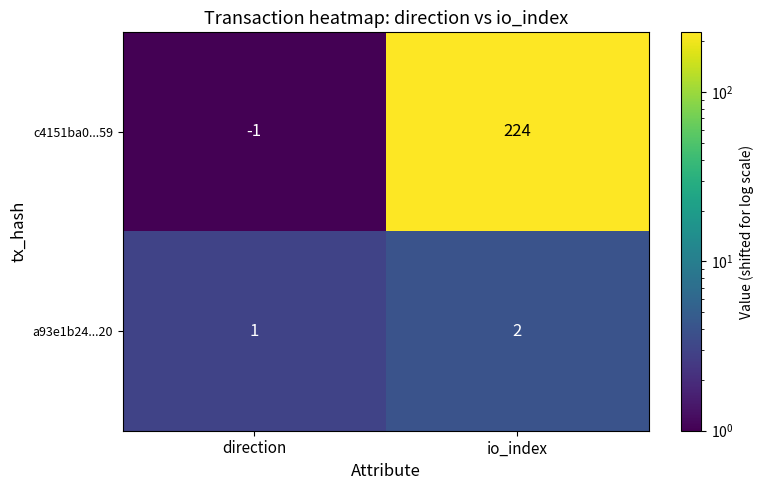

How many data points does each series have?

2